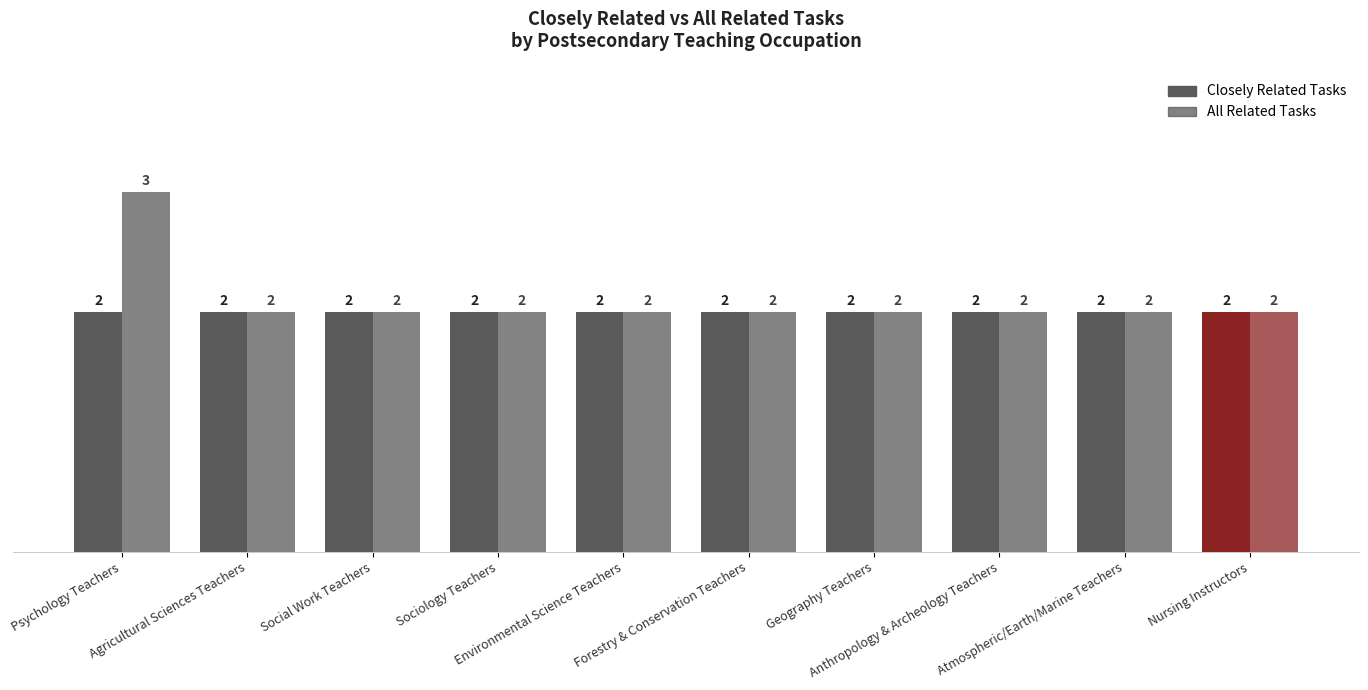

How many groups of bars are there?

10